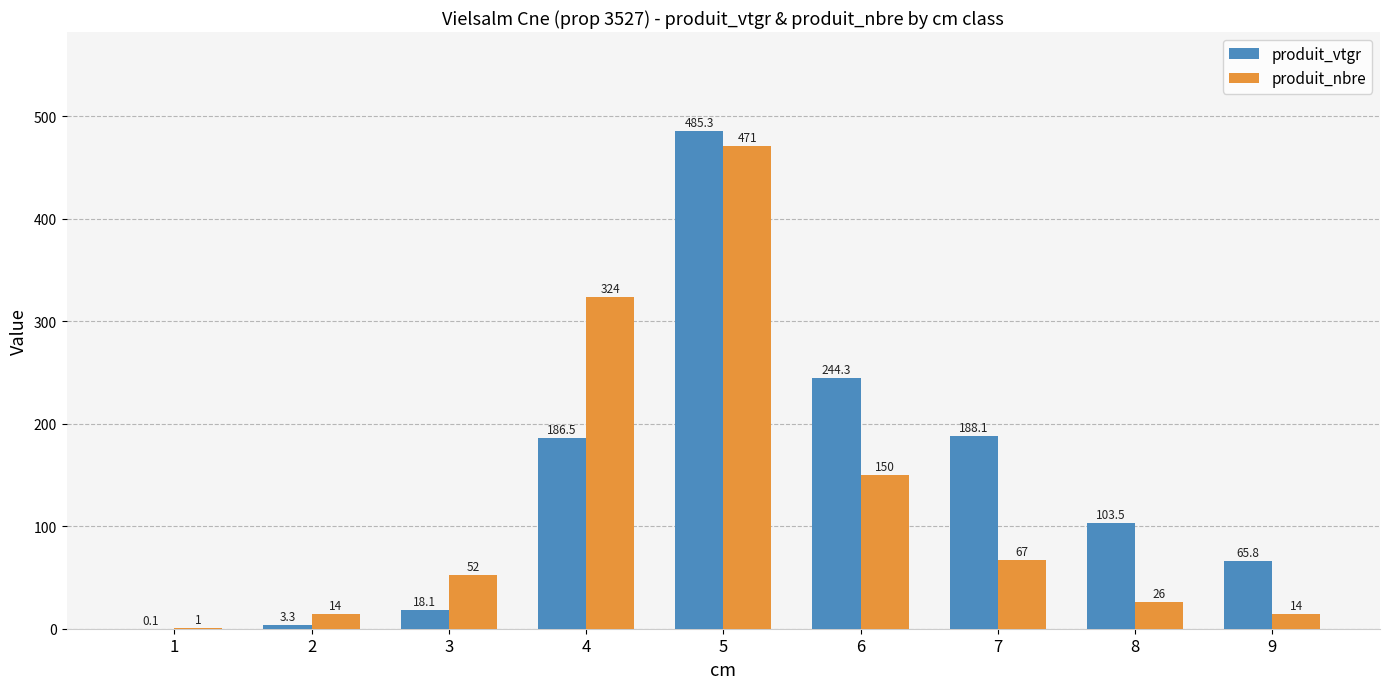

Which series has the largest total across all categories?

produit_vtgr